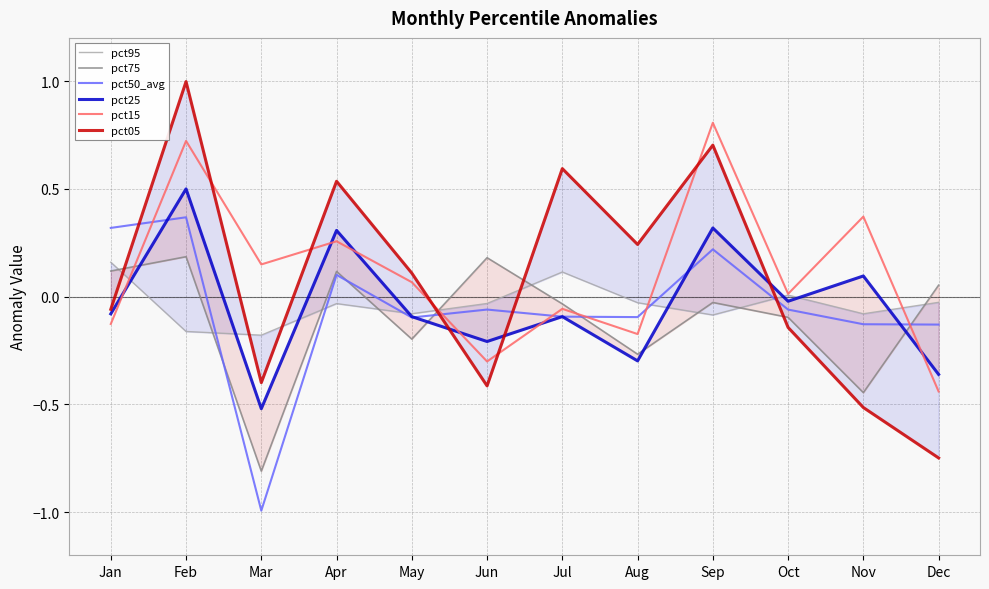

At which category is the sum across all series the highest?

Feb